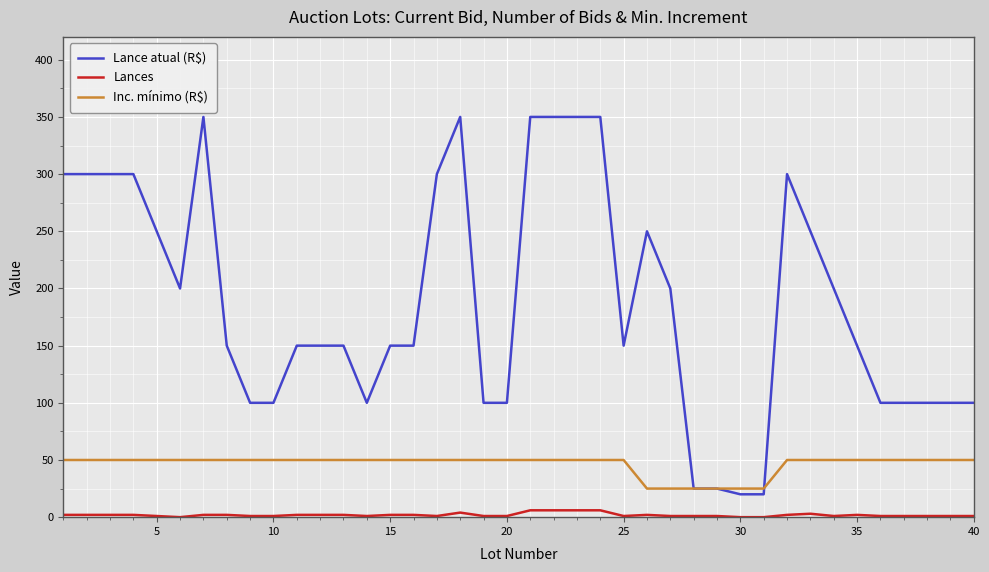

Rank the series by their maximum value, from highest to lowest.

Lance atual (R$), Inc. mínimo (R$), Lances